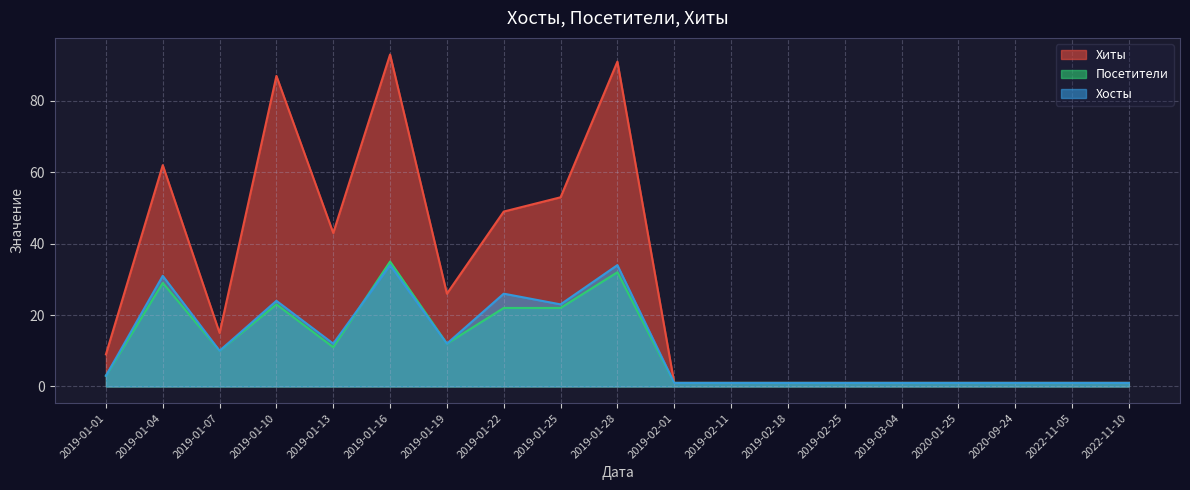

Count the number of categories in the chart.

19